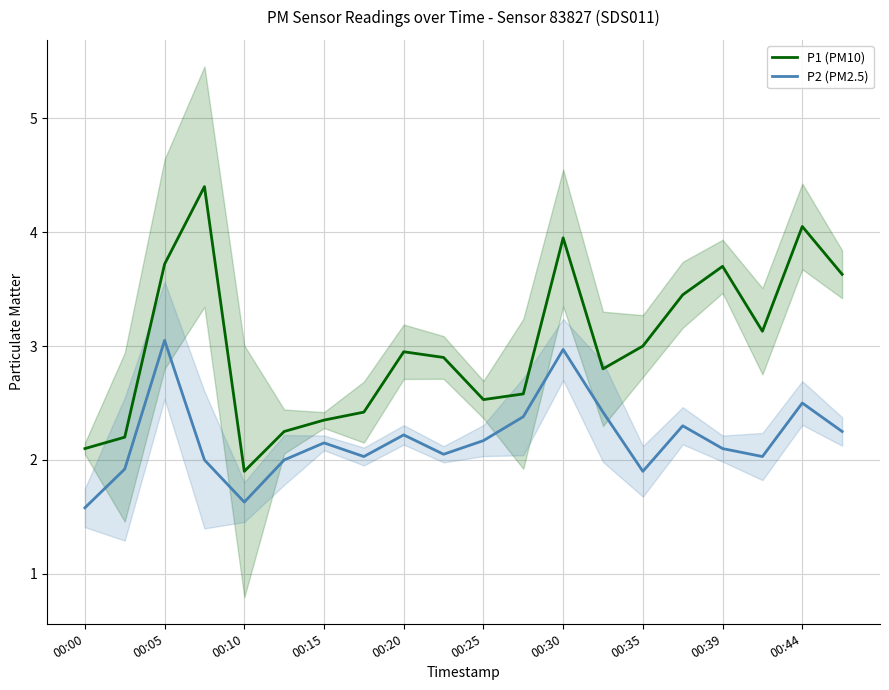

List the series in order of their peak value, lowest first.

P2 (PM2.5), P1 (PM10)